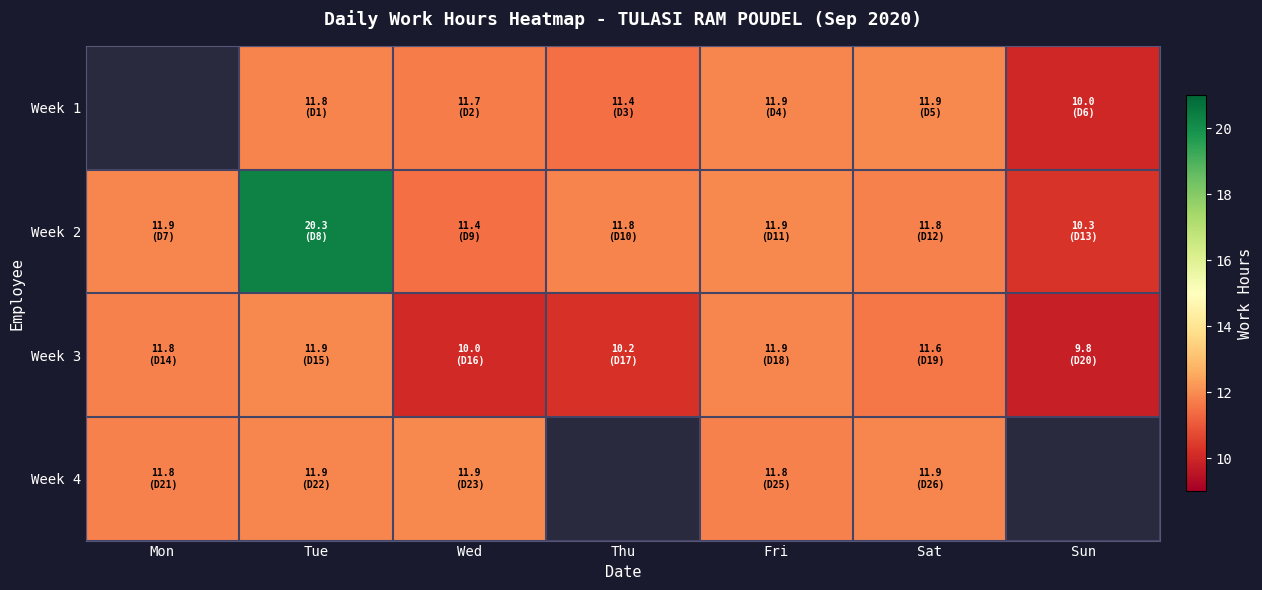

The value of Week 1 at Sat is 11.9. True or false?

True